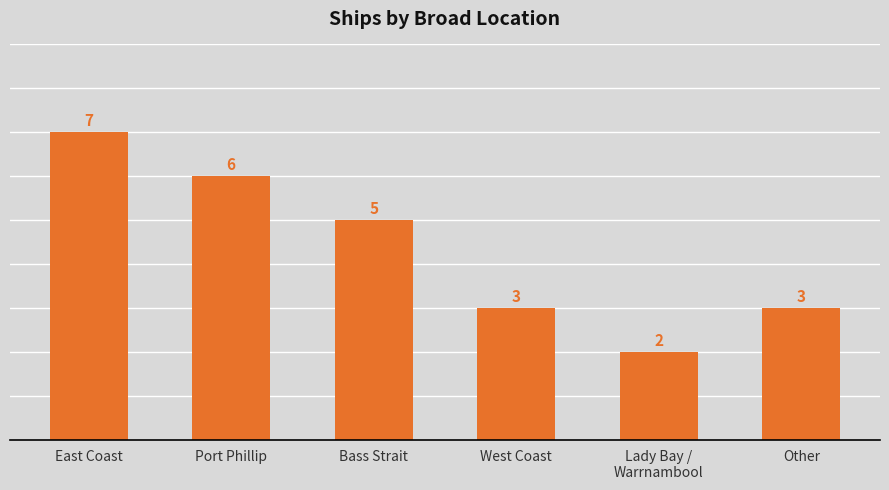

What is the minimum value shown in the chart?

2